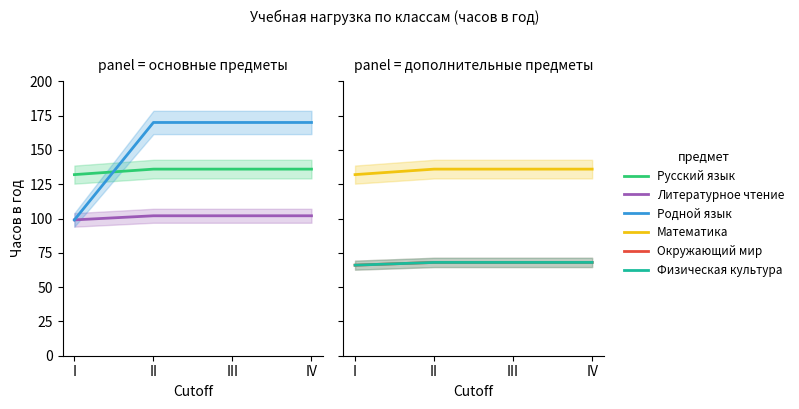

Which series changed the most between I and III?

Родной язык